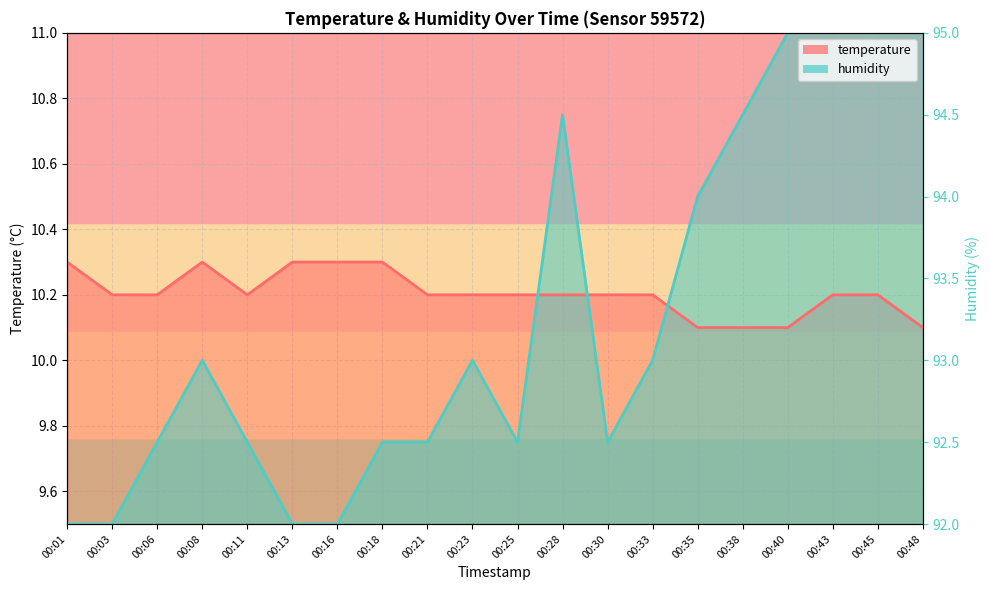

What is the value of the temperature point at the 7th from the left?

10.3